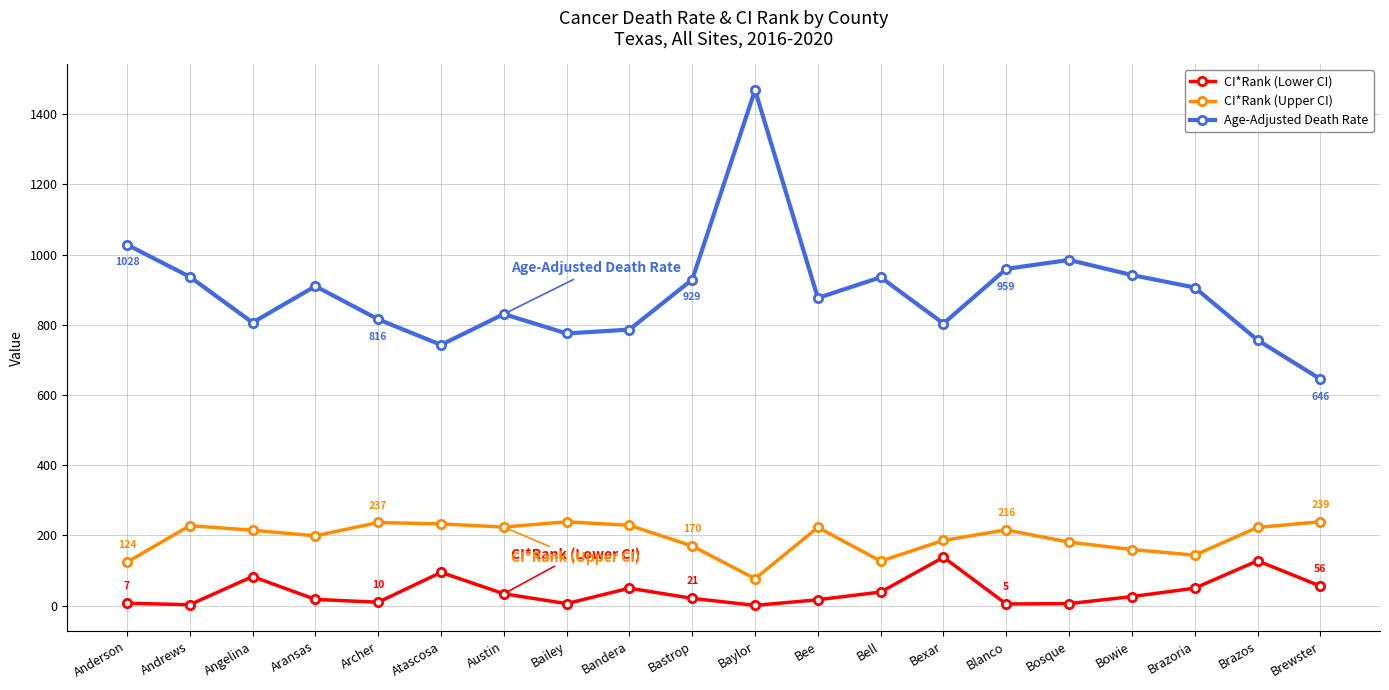

Read the CI*Rank (Upper CI) value at Anderson.

124.0